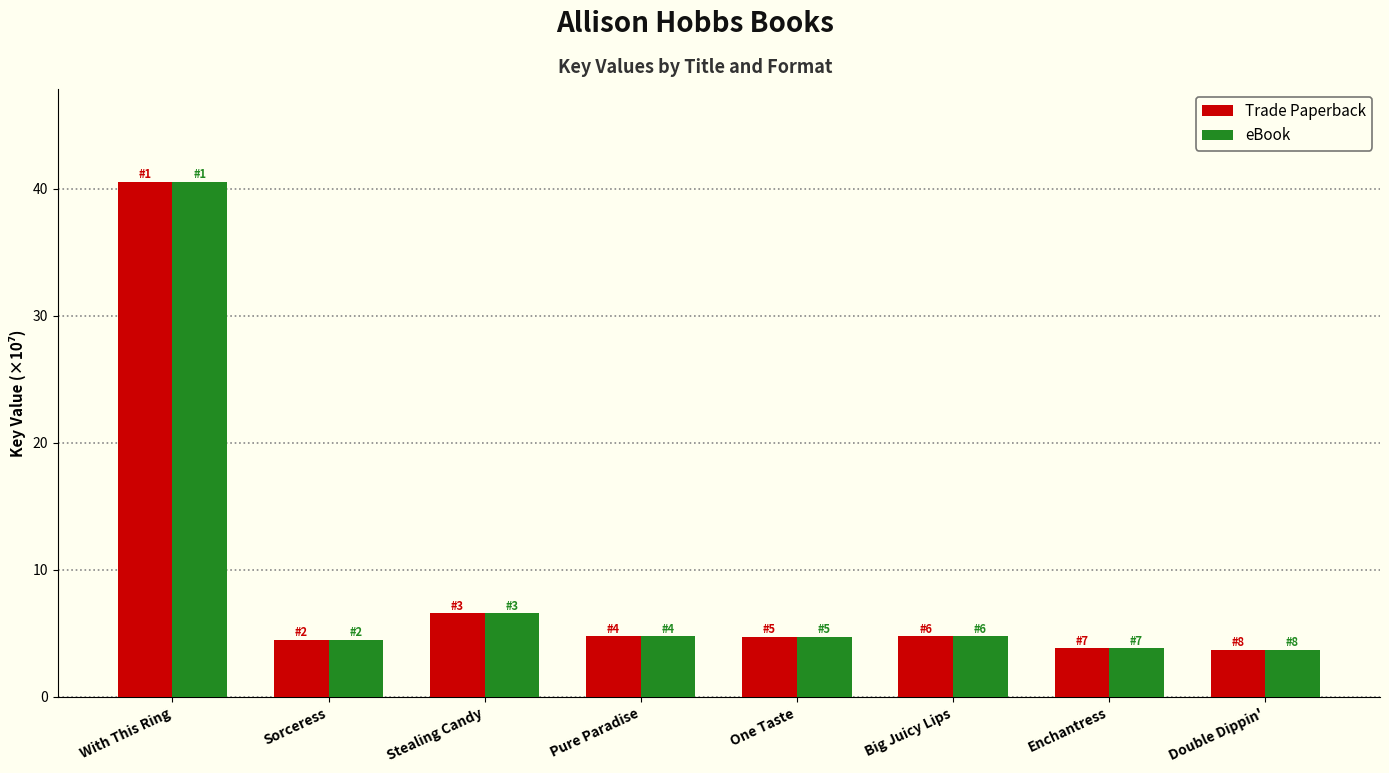

At which category is the sum across all series the highest?

With This Ring